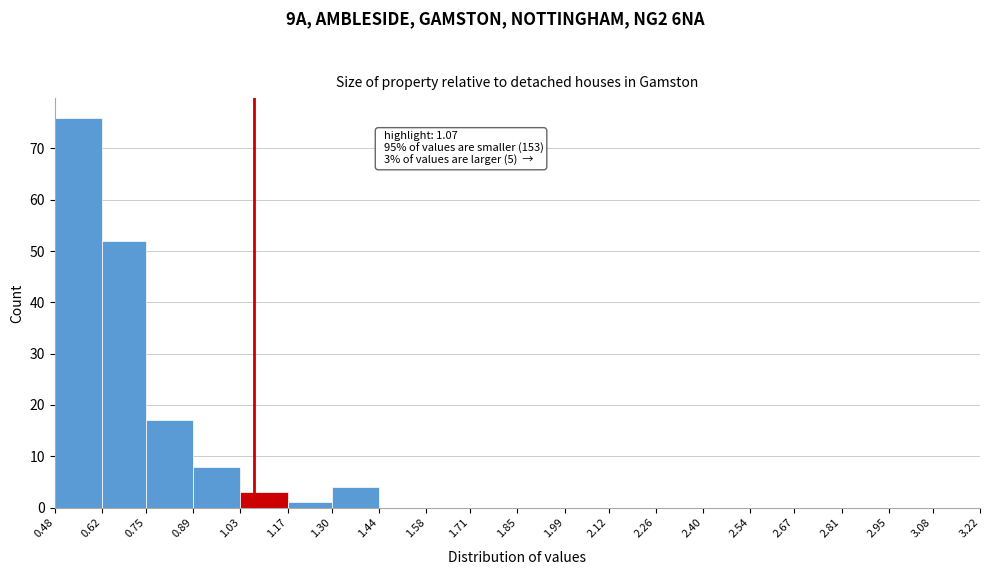

Which range on the x-axis has the tallest bar?

0.48 to 0.62